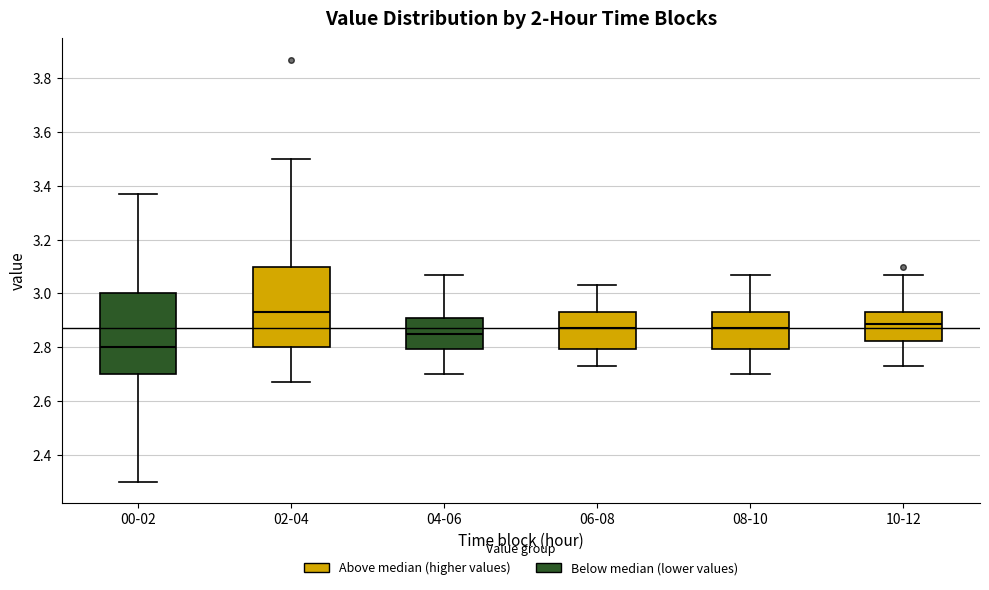

Where does the median line of the box for 06-08 sit on the y-axis? The values are not printed on the chart, so give them approximately, as read against the axis.

2.88